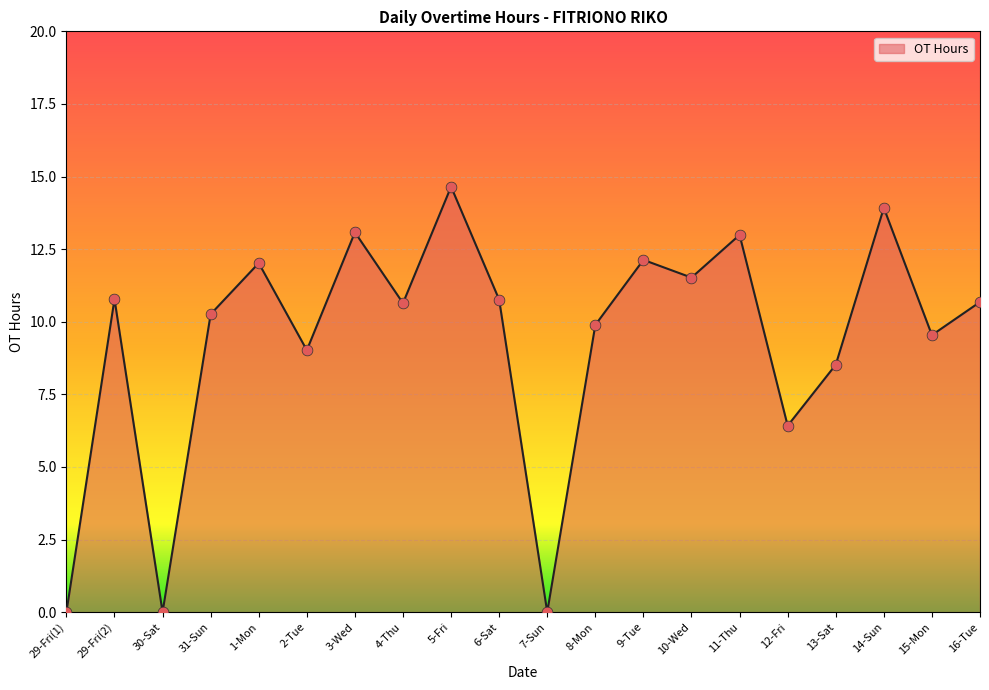

Approximately how many times larger is the value at 12-Fri compared to 13-Sat?

0.8